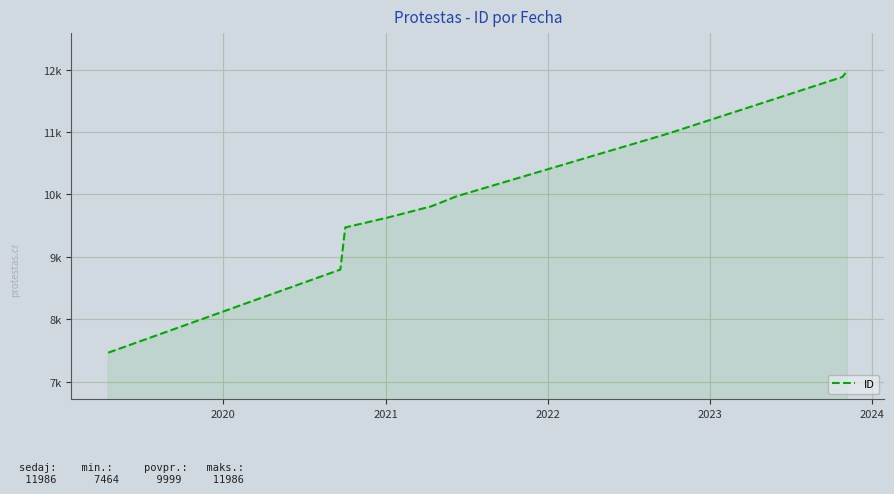

Does the chart display data point markers on the line(s)?

No